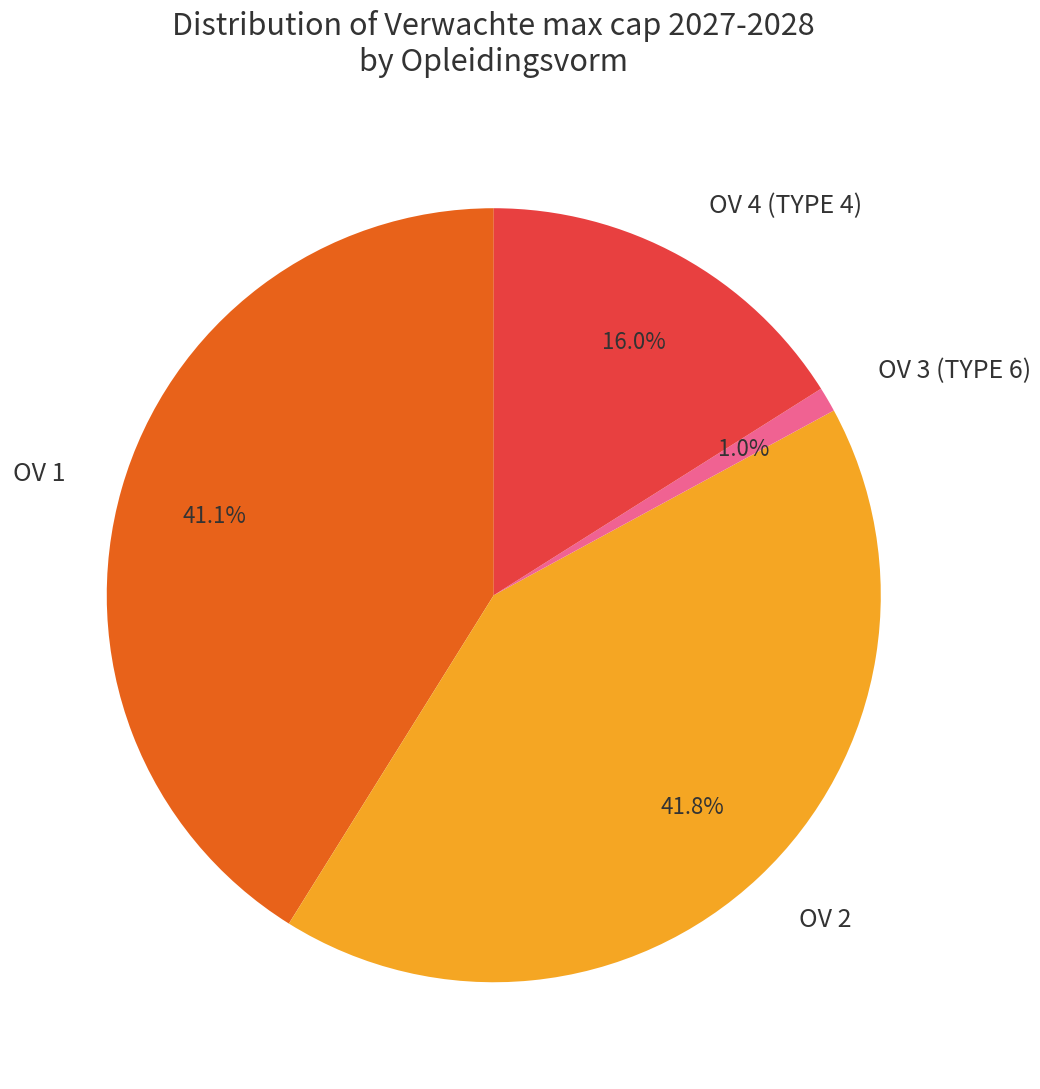

Rank the categories by value from highest to lowest.

OV 2, OV 1, OV 4 (TYPE 4), OV 3 (TYPE 6)